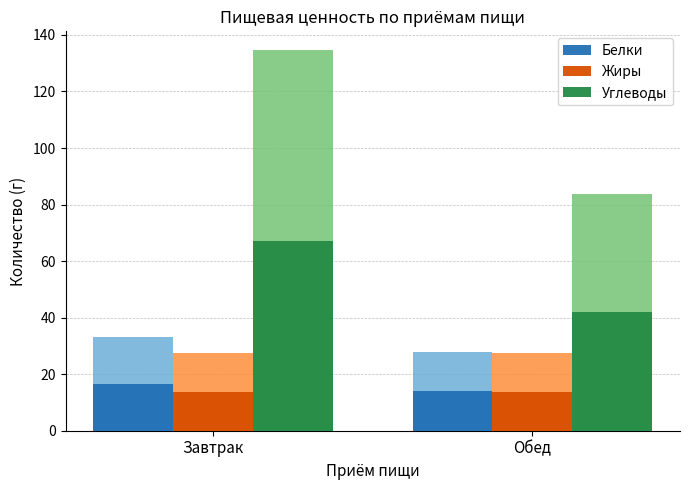

What is the difference between the highest and lowest values at Обед?

28.2